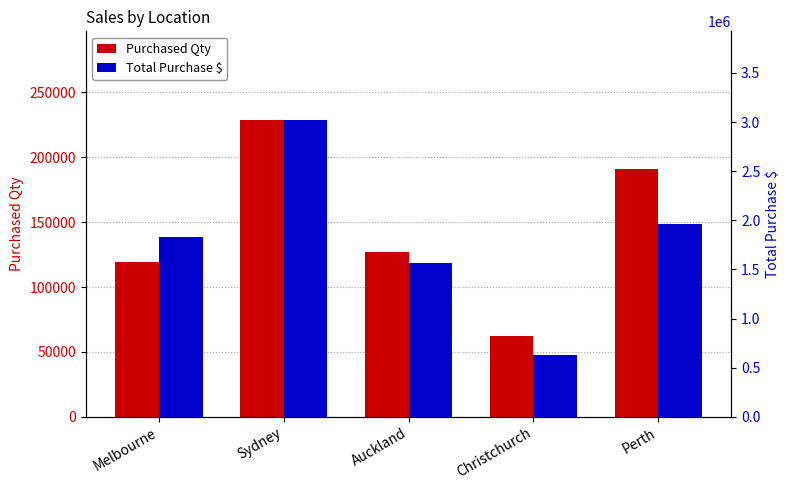

Is it true that Total Purchase $ equals 2523313 at Melbourne?

False